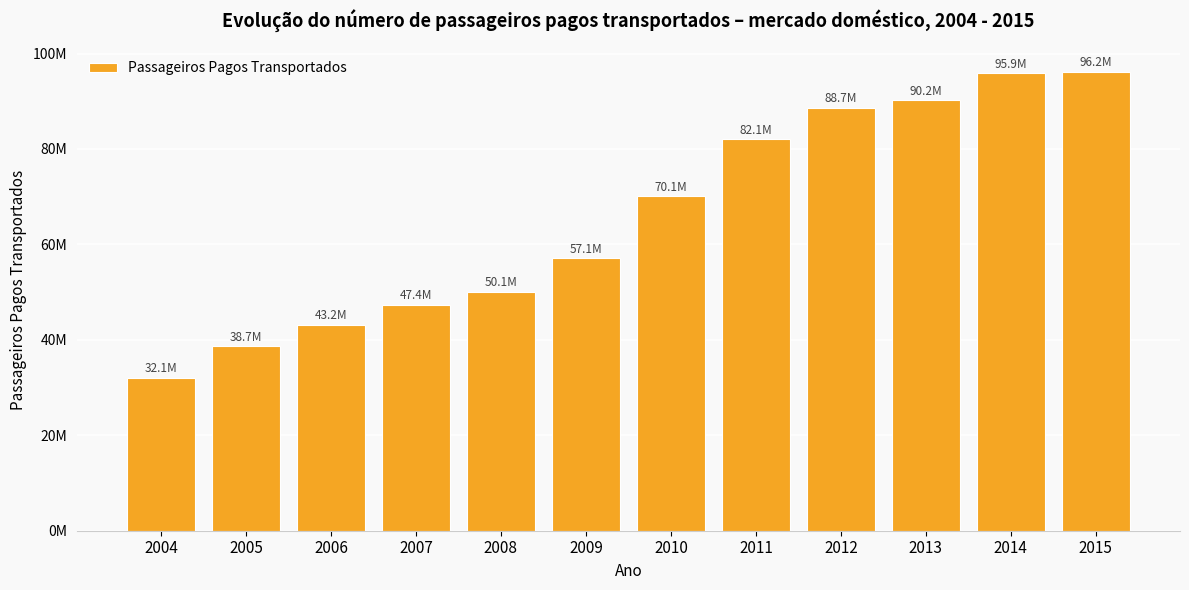

Does the chart contain any negative values?

No